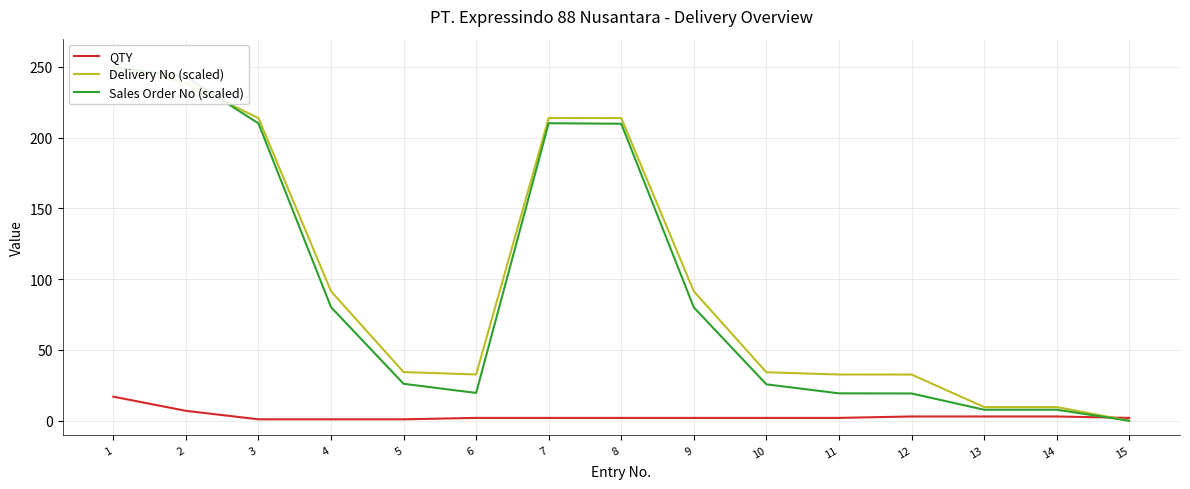

How many lines are shown in the chart?

3